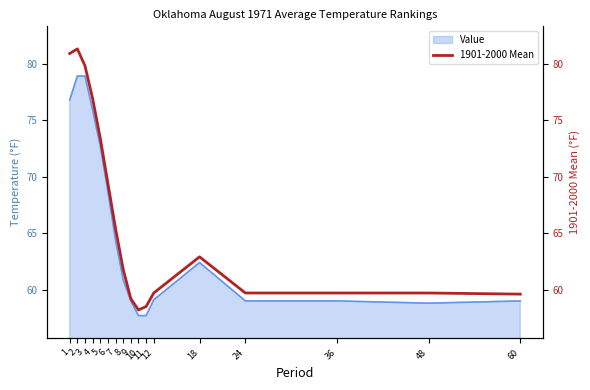

Count the number of values greater than 61.

9